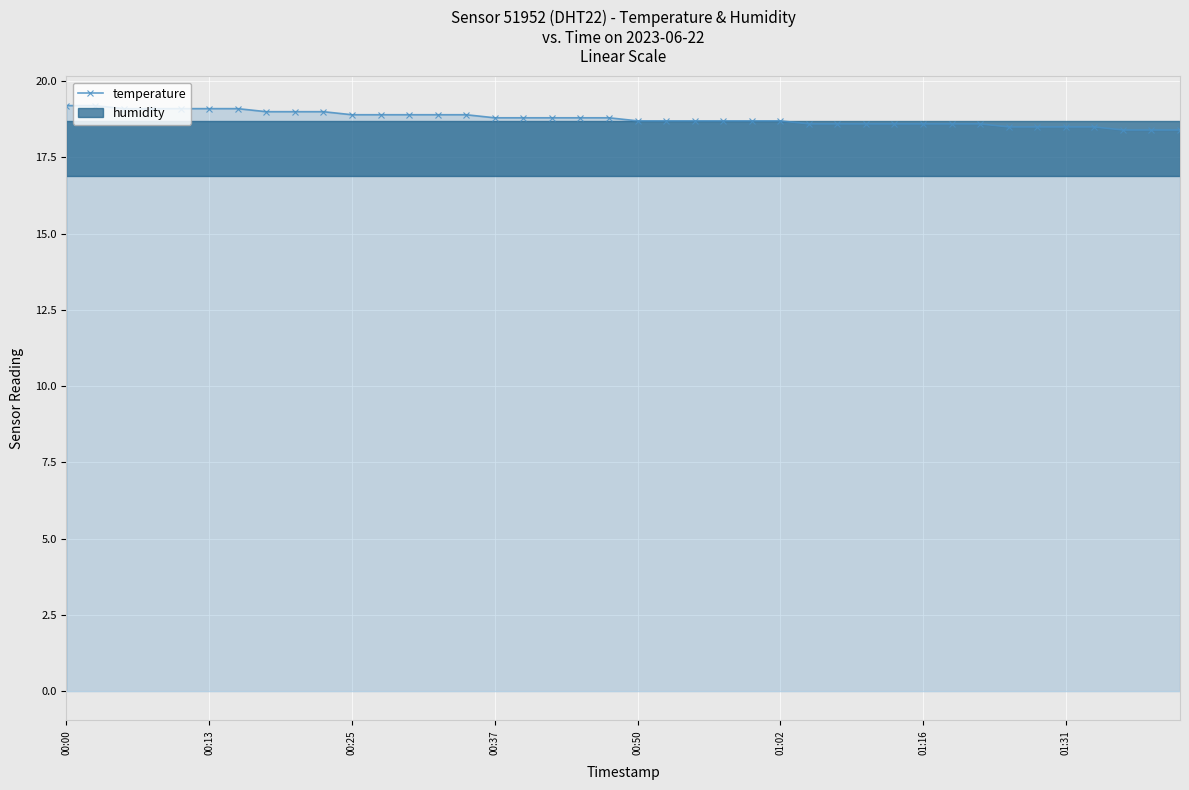

How many lines are shown in the chart?

1